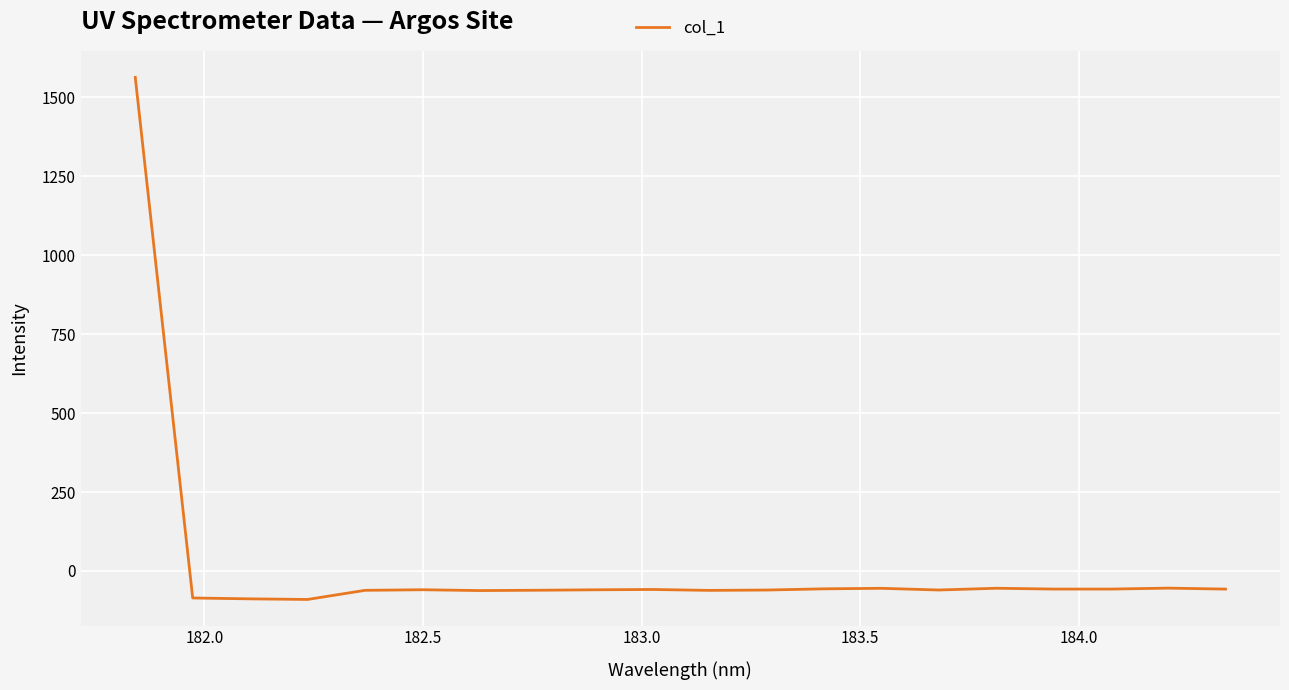

What is the difference between the maximum and minimum values?

1653.3